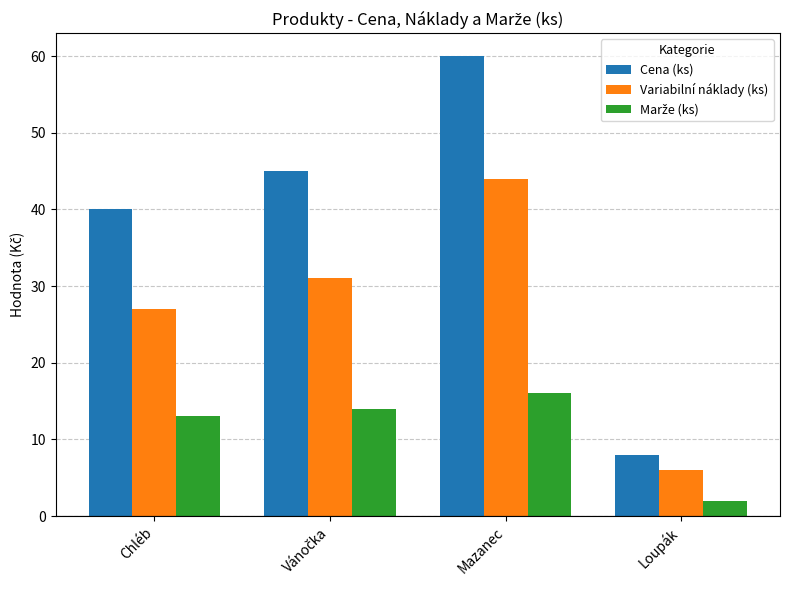

At how many categories does at least one series exceed 14?

3